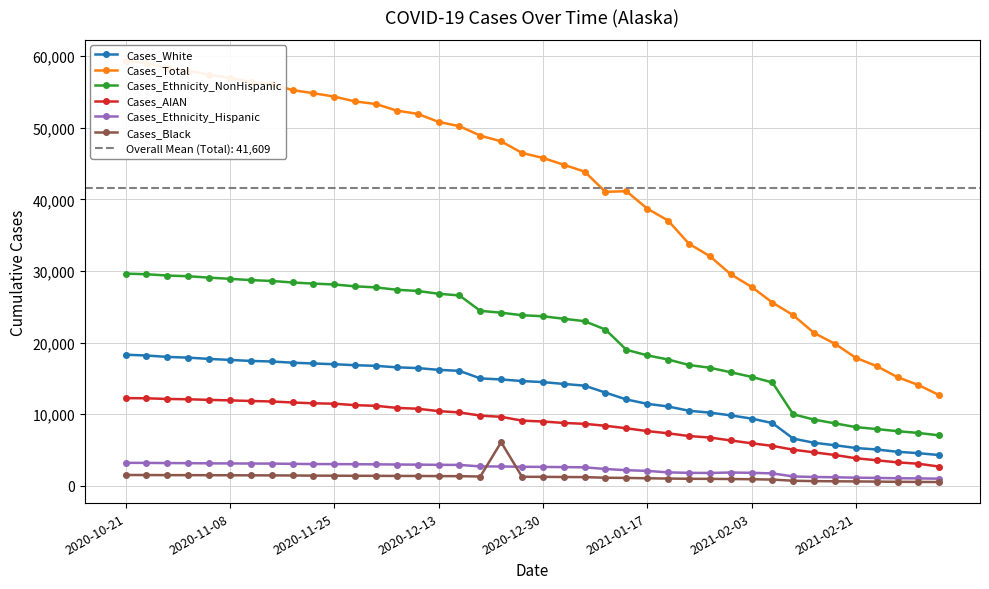

At which label is Cases_Ethnicity_NonHispanic closest to 18329?

2021-01-17